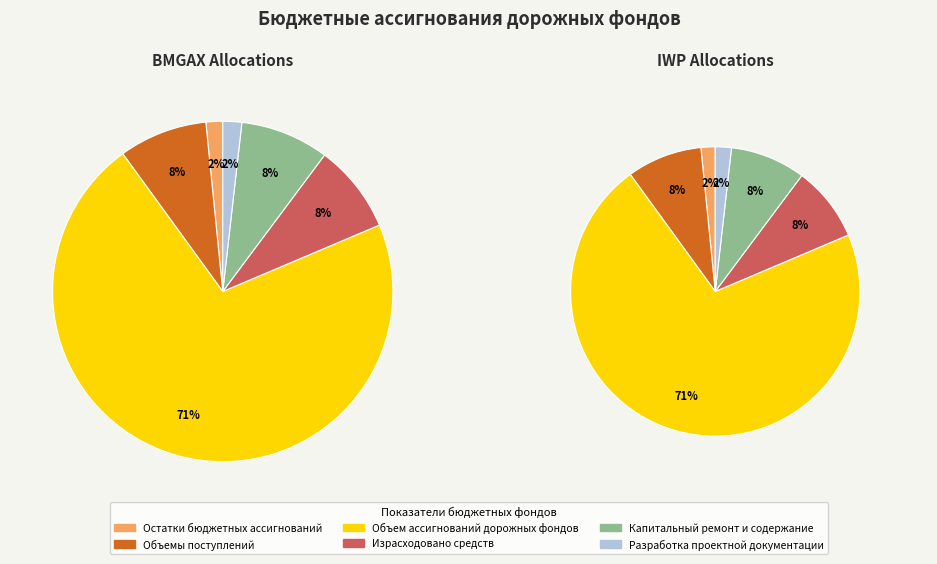

To the nearest percent, what portion does Израсходовано средств represent?

8%